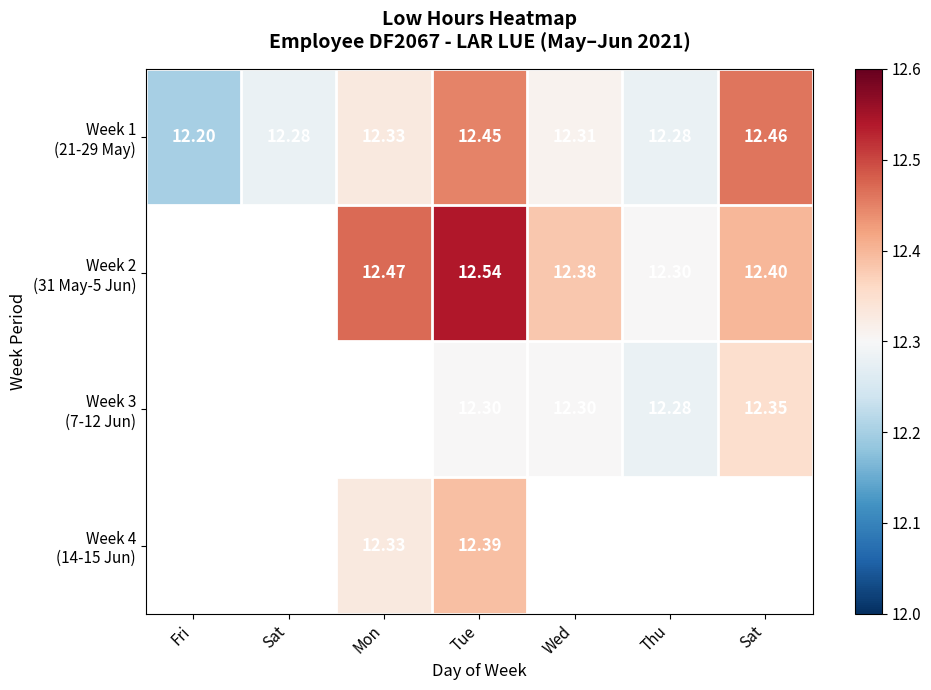

Is it true that Week 4 (14-15 Jun) equals 5.2 at Tue?

False